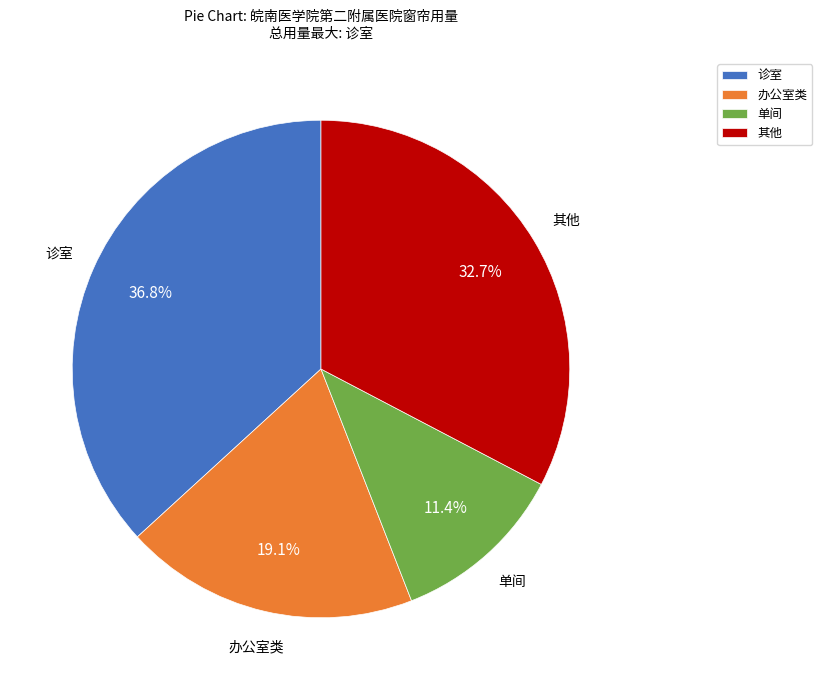

Which category has the biggest portion of the pie?

诊室